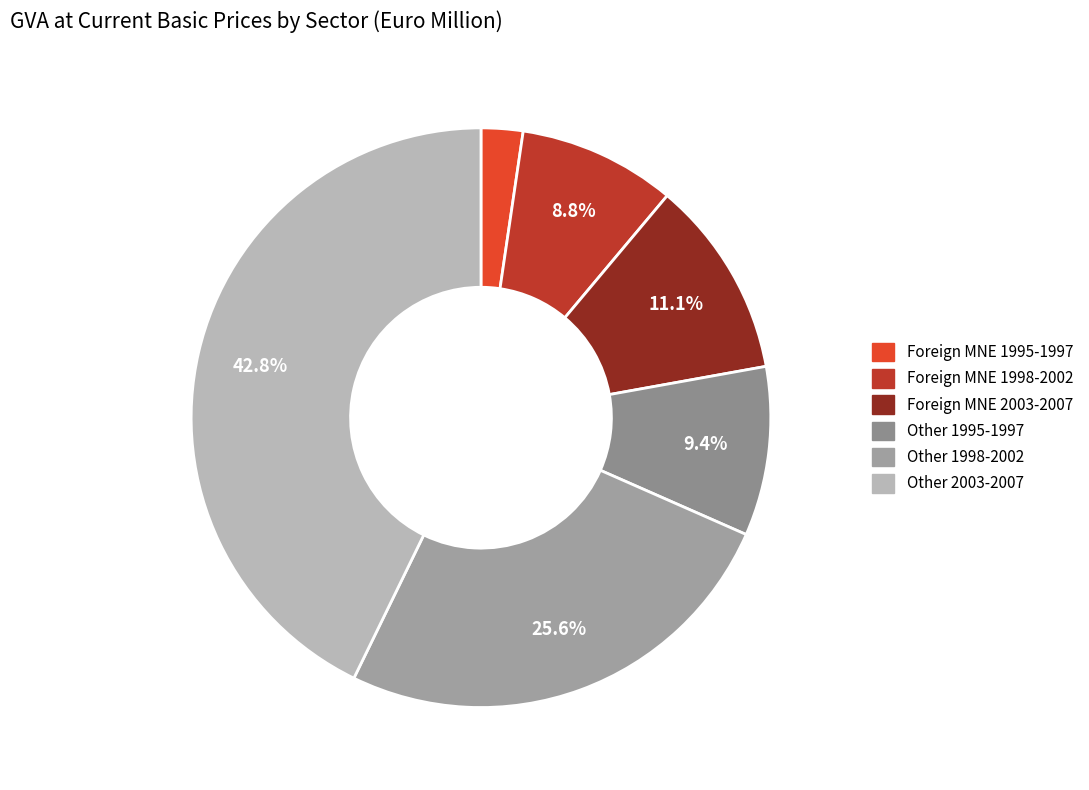

Count the number of slices in the pie.

6